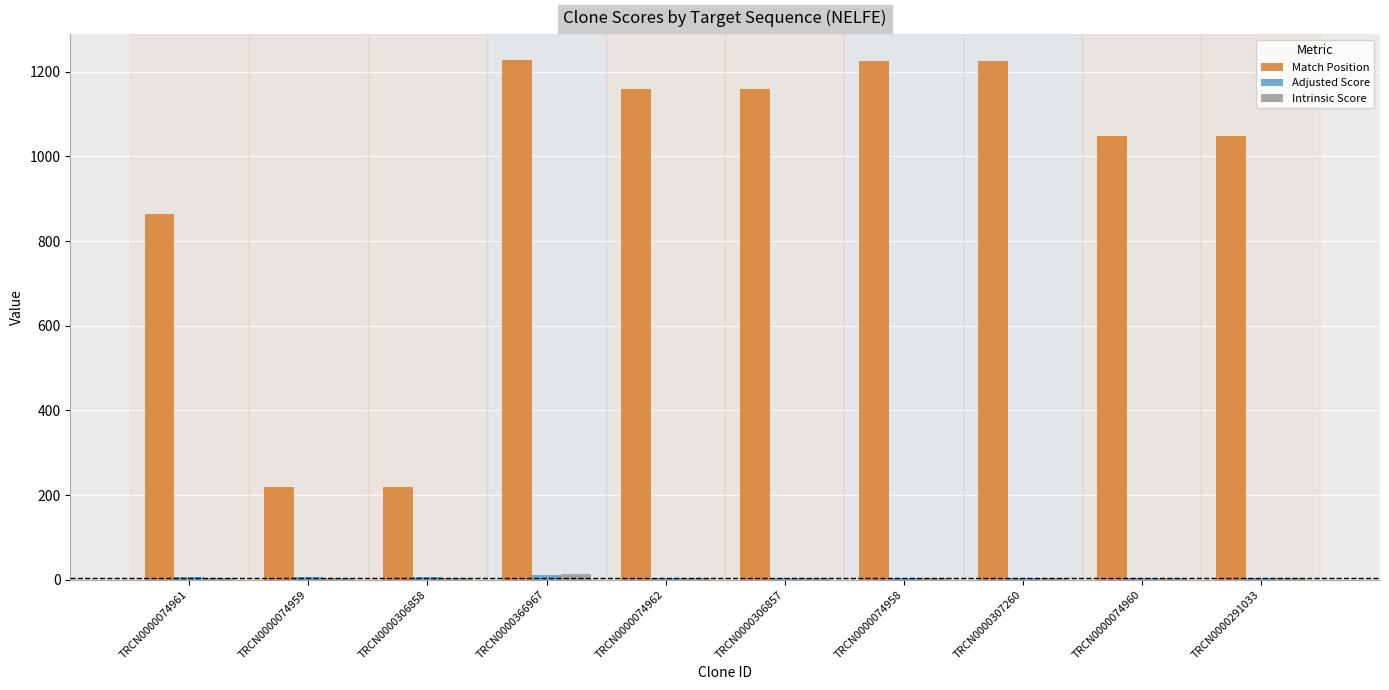

True or false: Match Position has a value of 121.3 at TRCN0000306858.

False